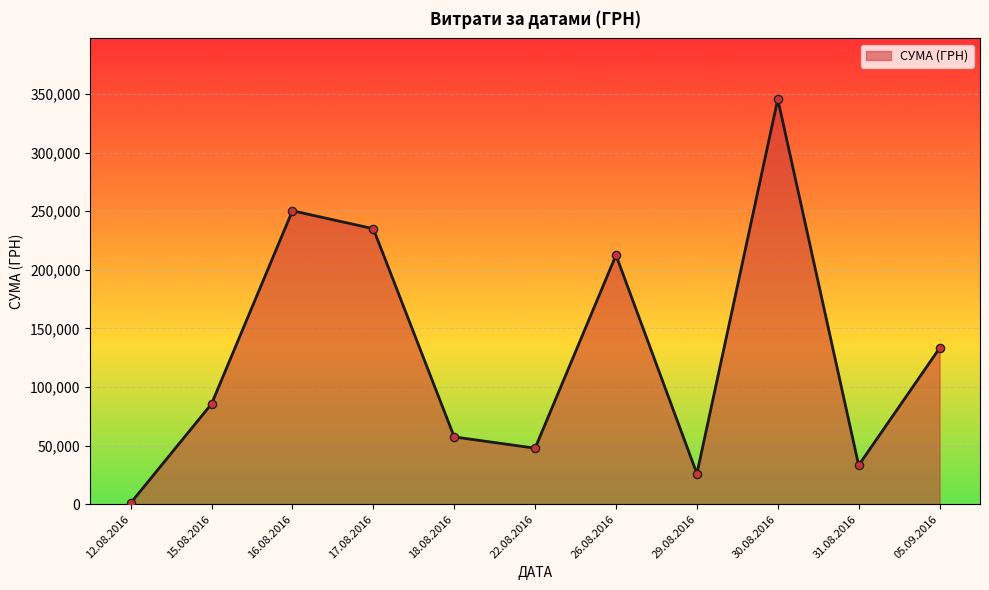

Approximately how many times larger is the value at 30.08.2016 compared to 31.08.2016?

10.4